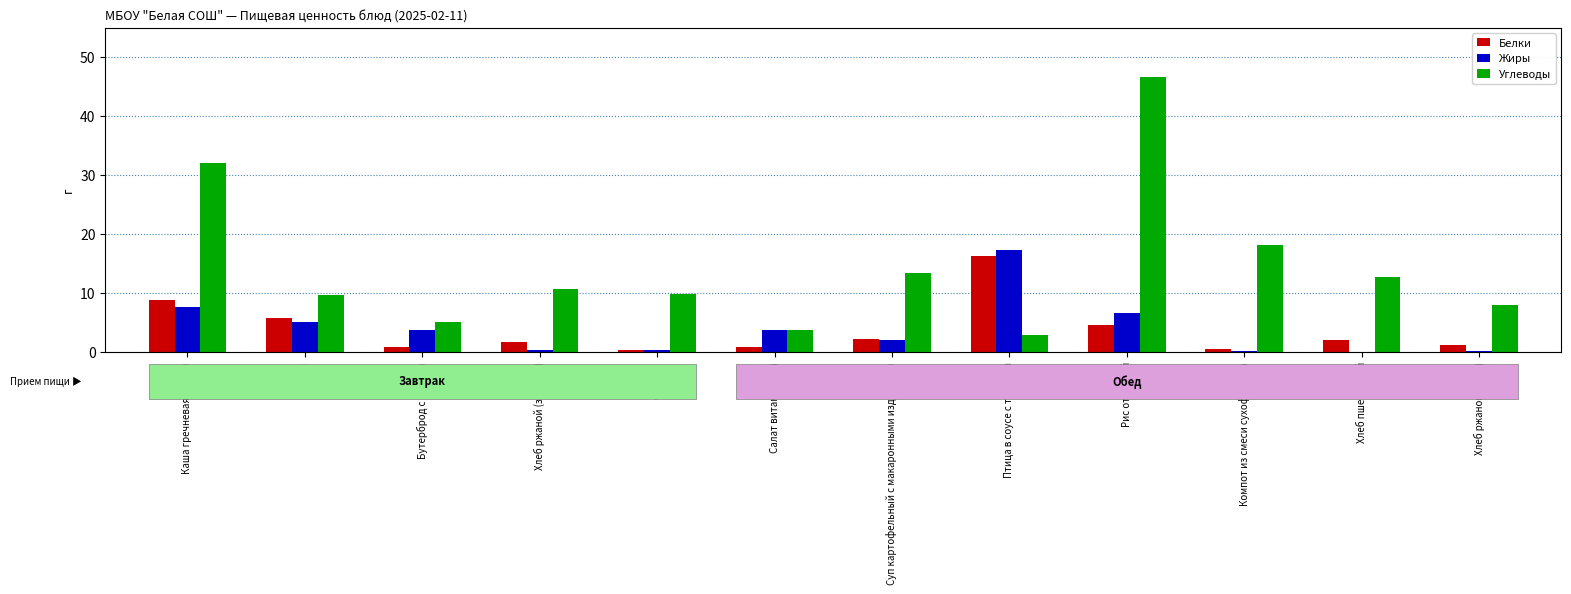

The value of Жиры at Салат витаминный is 1.2. True or false?

False